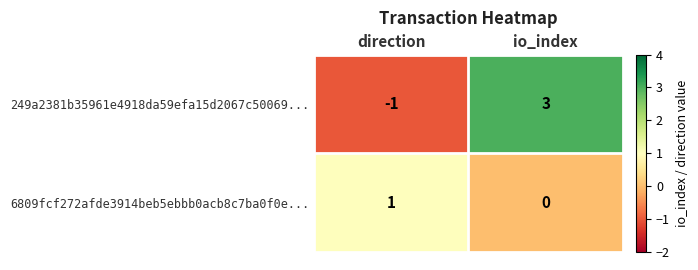

Rank the series by their average value, from lowest to highest.

6809fcf272afde3914beb5ebbb0acb8c7ba0f0e..., 249a2381b35961e4918da59efa15d2067c50069...